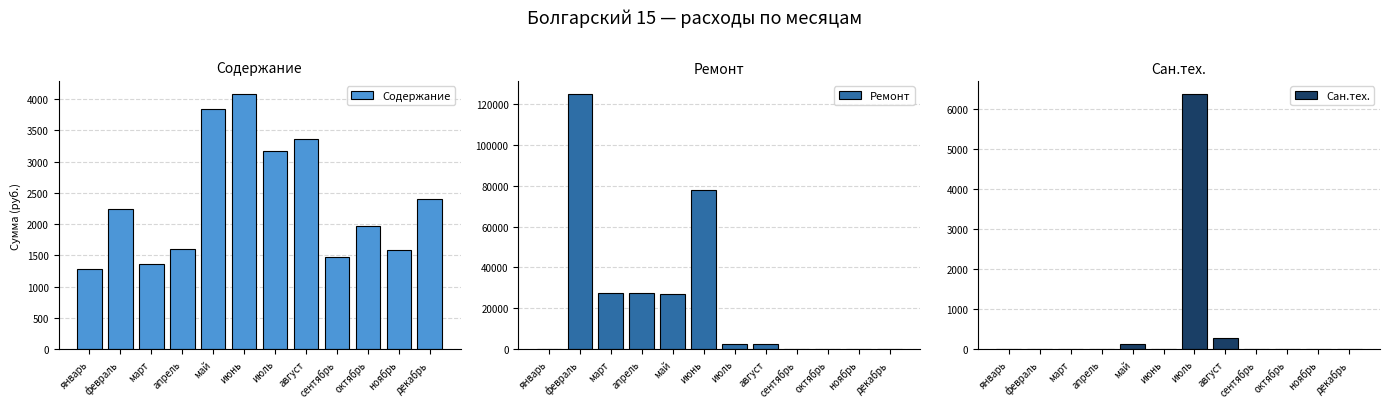

Rank the series at июнь from lowest to highest value.

Сан.тех., Содержание, Ремонт